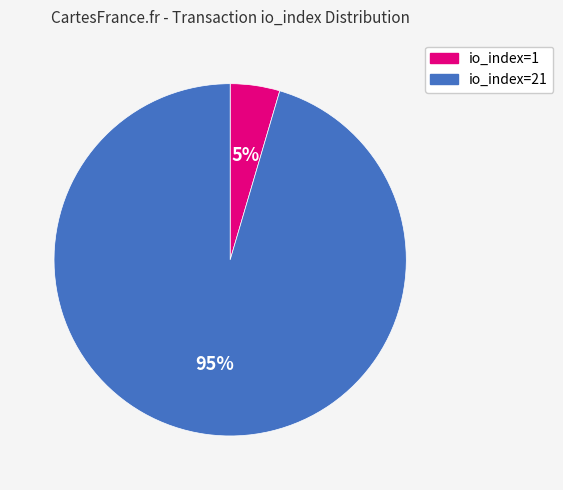

Count the number of slices in the pie.

2